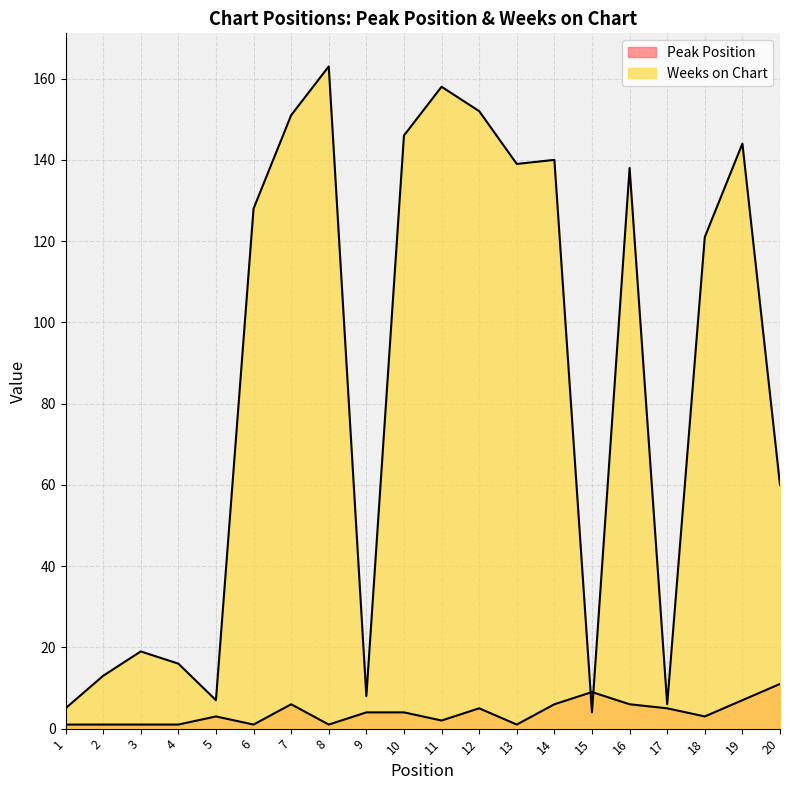

What is the difference between the highest and lowest values at 8?

162